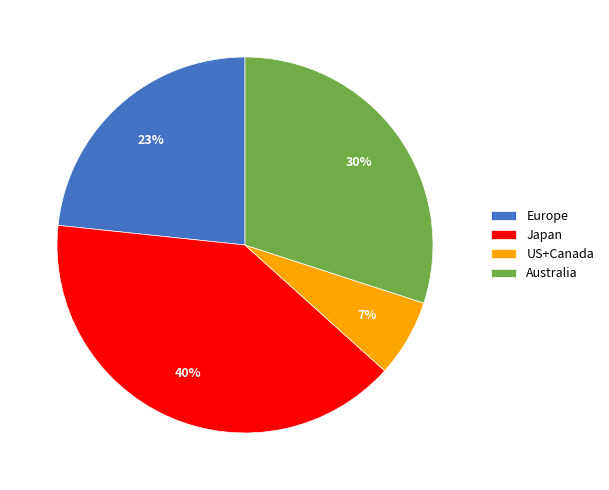

Does Australia represent more than half of the total?

No